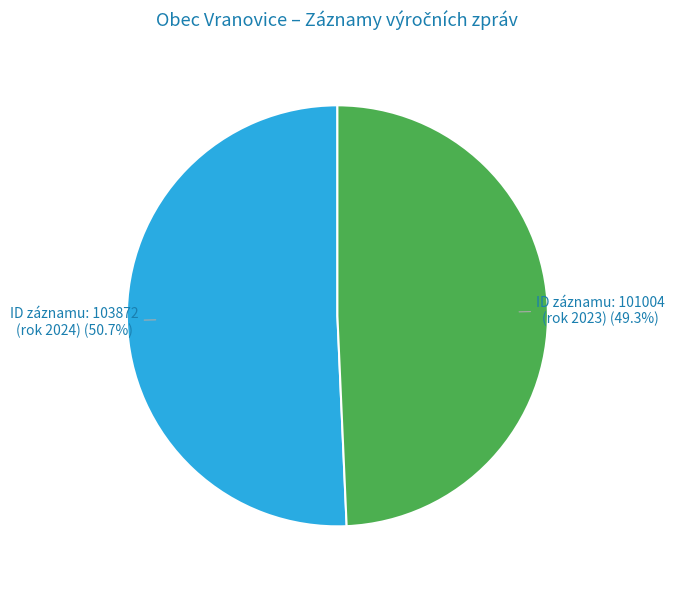

Rank the categories by value from highest to lowest.

ID záznamu: 103872 (rok 2024), ID záznamu: 101004 (rok 2023)